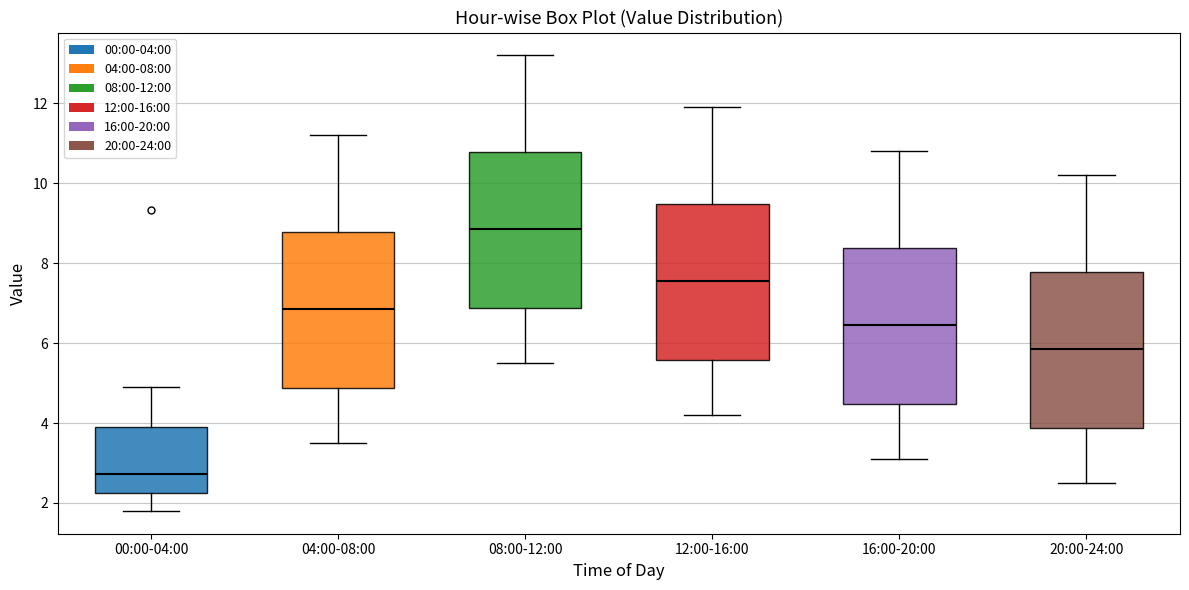

Reading left to right, transcribe this box plot: for each box, give where its median line is, the range the box spans, and where its two whiskers end, as read against the y-axis. The values are not printed on the chart, so give them approximately, as read against the axis.

00:00-04:00: median 2.8, box 2.2 to 4.0, whiskers 1.8 to 5.0
04:00-08:00: median 6.8, box 4.8 to 8.8, whiskers 3.6 to 11.2
08:00-12:00: median 8.8, box 6.8 to 10.8, whiskers 5.6 to 13.2
12:00-16:00: median 7.6, box 5.6 to 9.4, whiskers 4.2 to 12.0
16:00-20:00: median 6.4, box 4.4 to 8.4, whiskers 3.2 to 10.8
20:00-24:00: median 5.8, box 3.8 to 7.8, whiskers 2.6 to 10.2